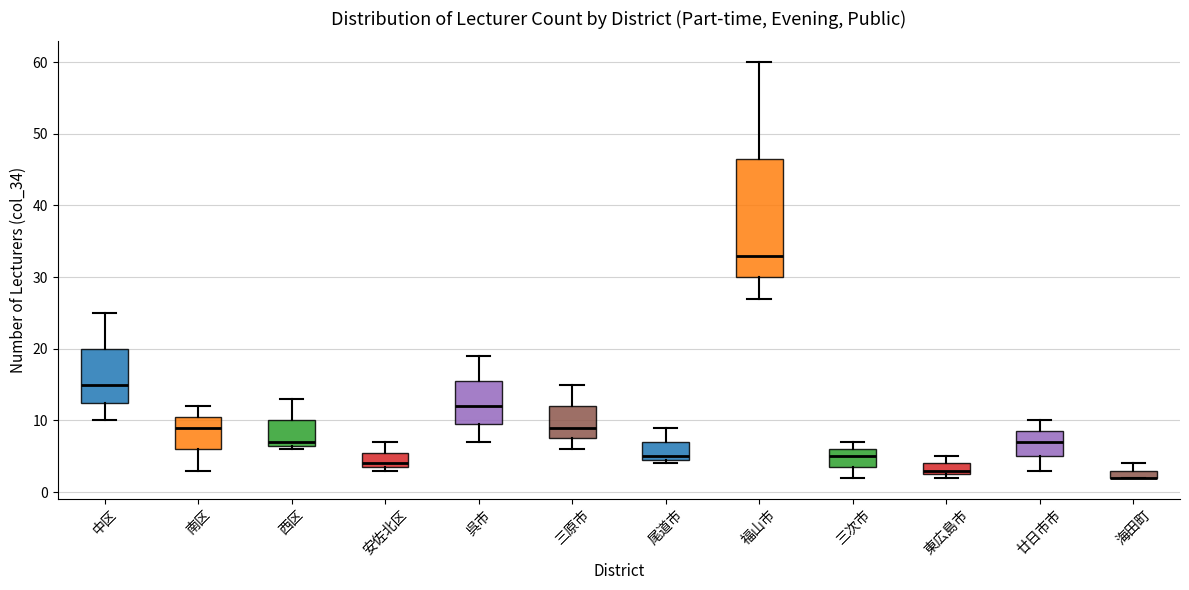

Which box is the tallest, from its lower edge to its upper edge?

福山市